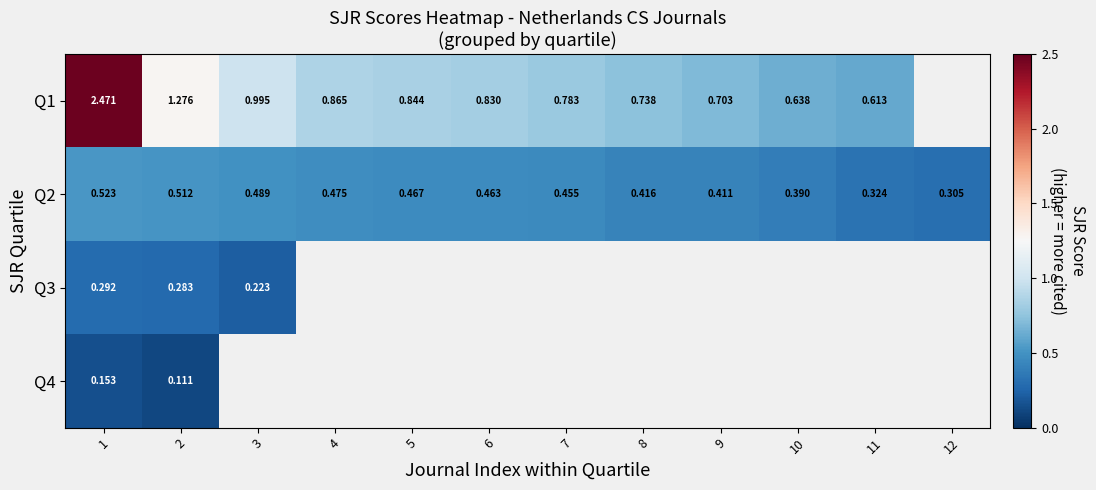

Is the value of Q2 at 3 greater than the value of Q1 at 1?

No